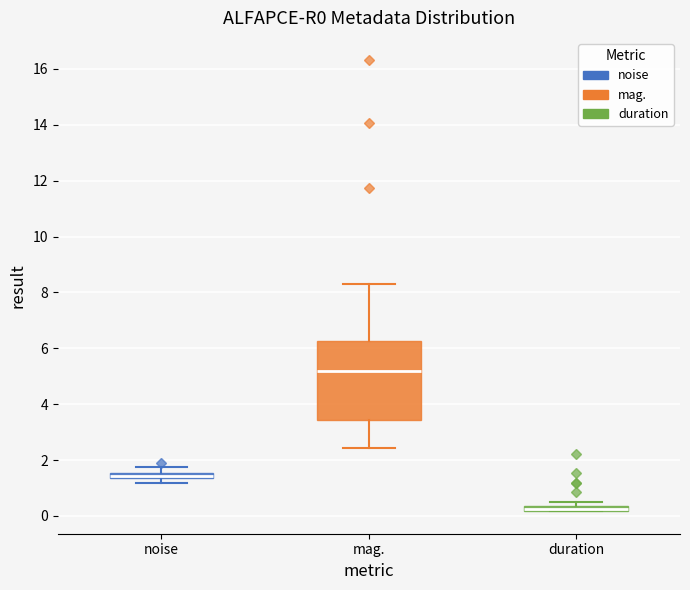

Comparing the boxes themselves (not the whiskers), which one is the tallest?

mag.